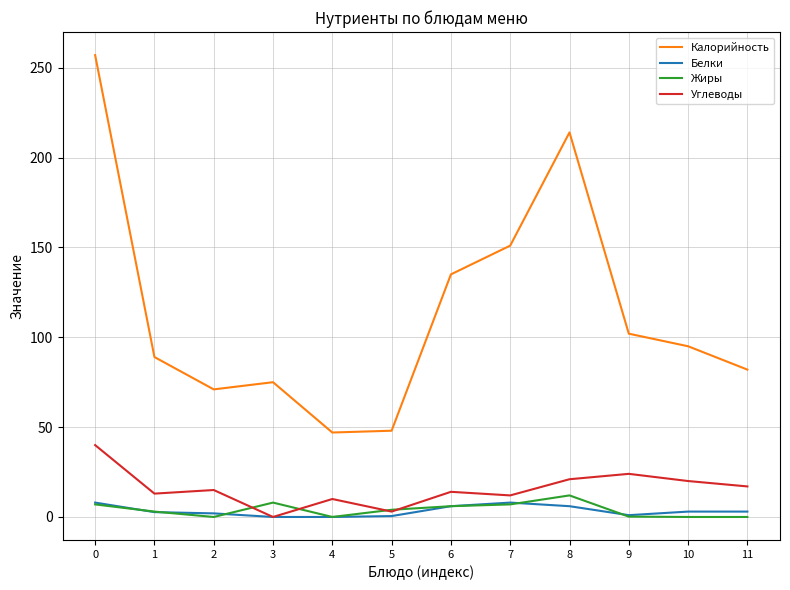

What value does the Углеводы series have at 9?

24.0